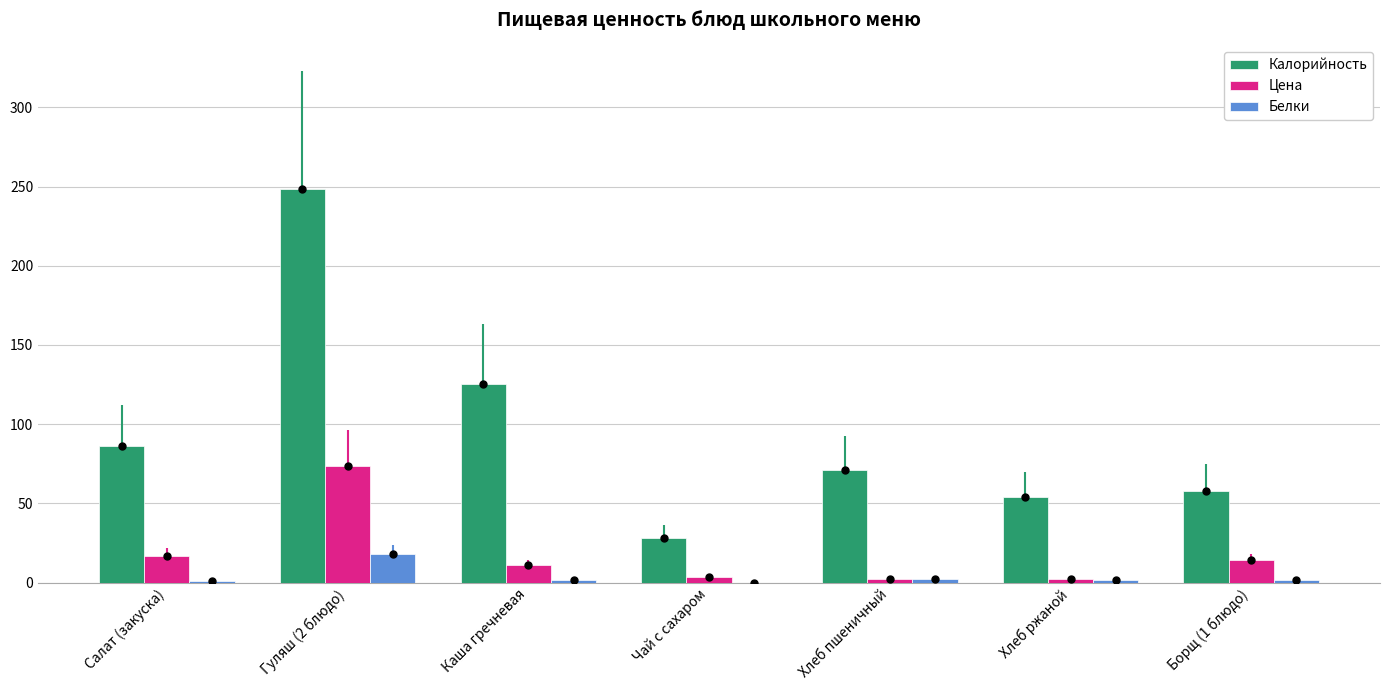

Which series has the widest spread of Y values?

Калорийность